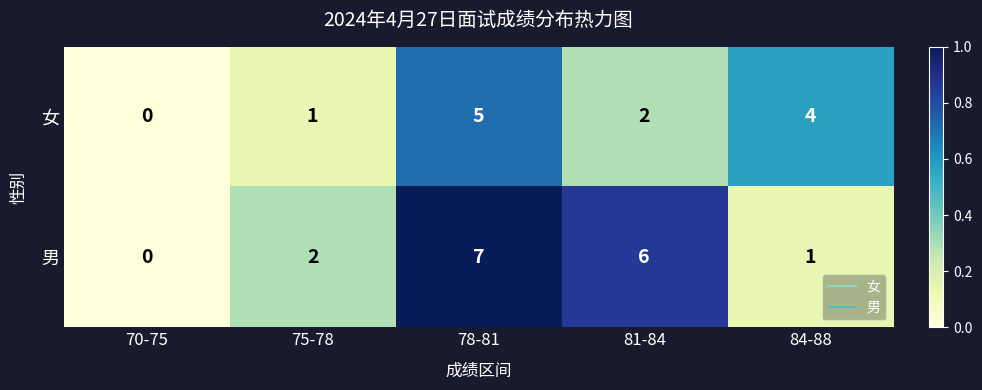

The value of 男 at 84-88 is 1. True or false?

True